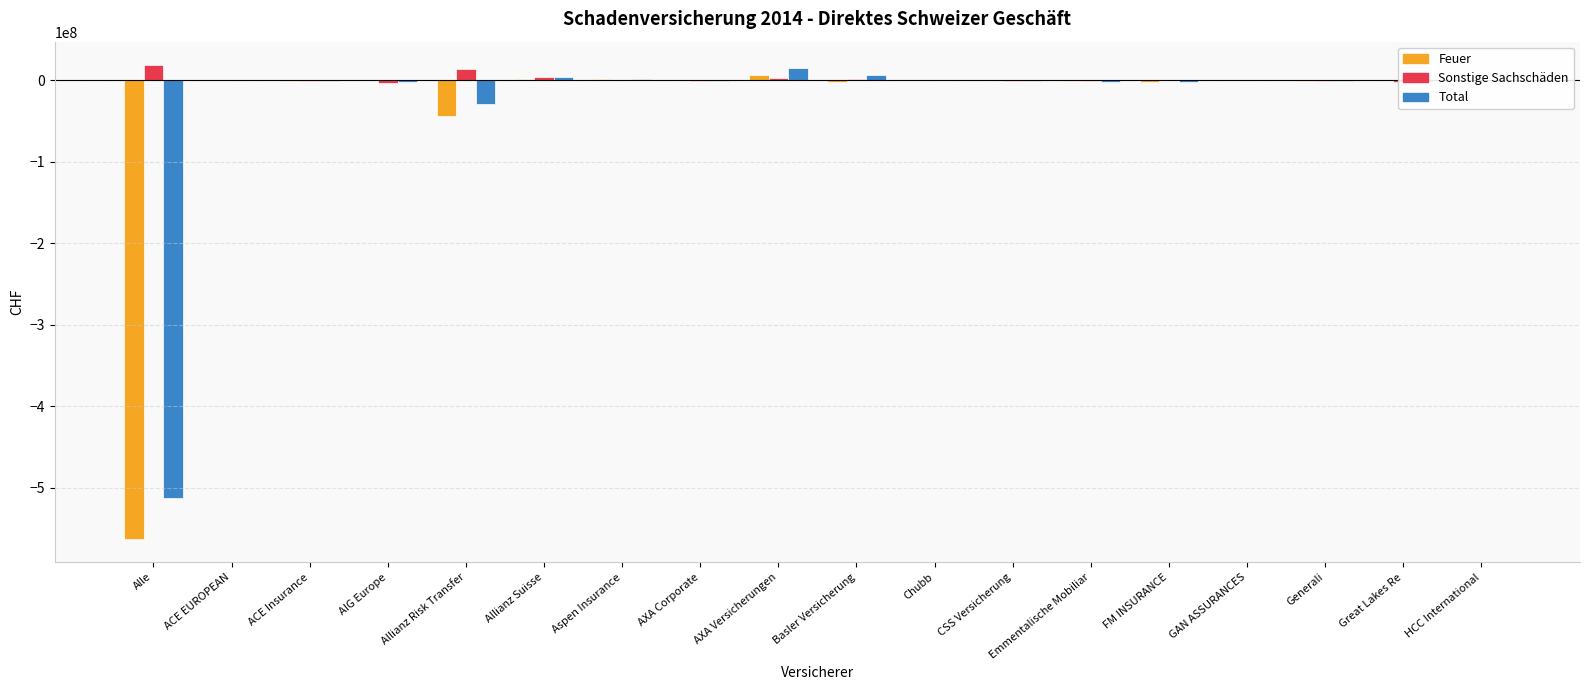

What is the greatest value displayed?

18380114